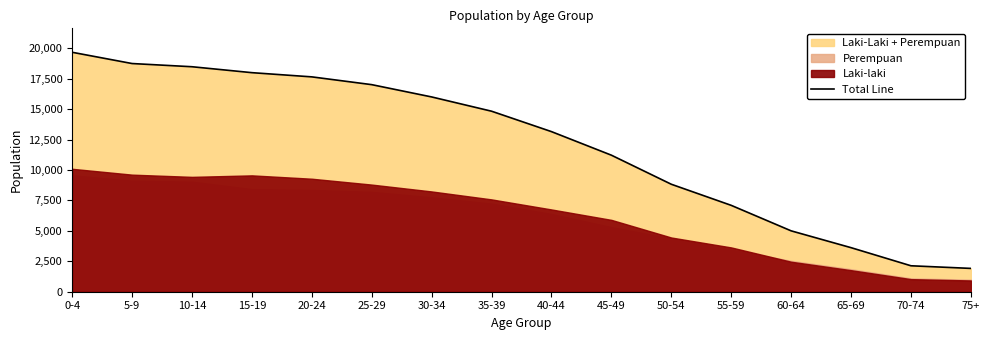

Reading right to left, what are all the values shown in this chart?

75+=1916	70-74=2132	65-69=3620	60-64=5002	55-59=7097	50-54=8831	45-49=11219	40-44=13155	35-39=14833	30-34=16005	25-29=17015	20-24=17654	15-19=18000	10-14=18487	5-9=18750	0-4=19675